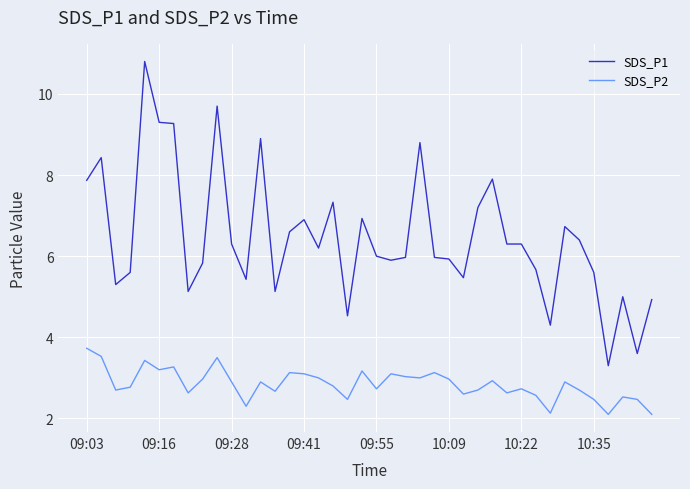

True or false: SDS_P2 and SDS_P1 cross at least once.

False